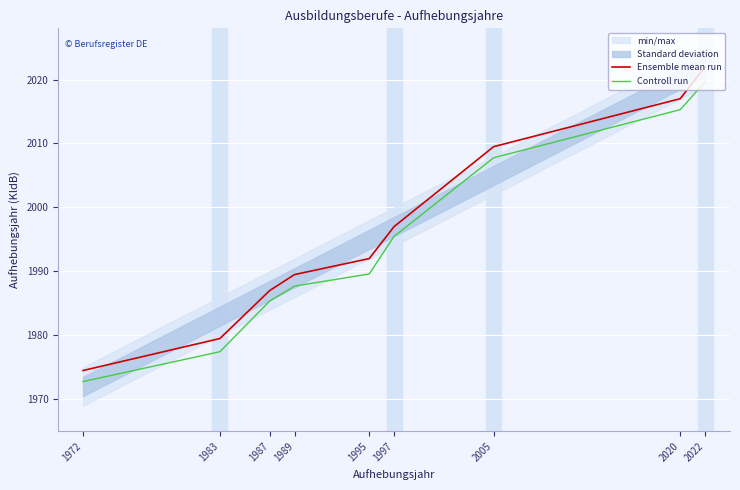

Where is Ensemble mean run nearest to the value 1998?

1997